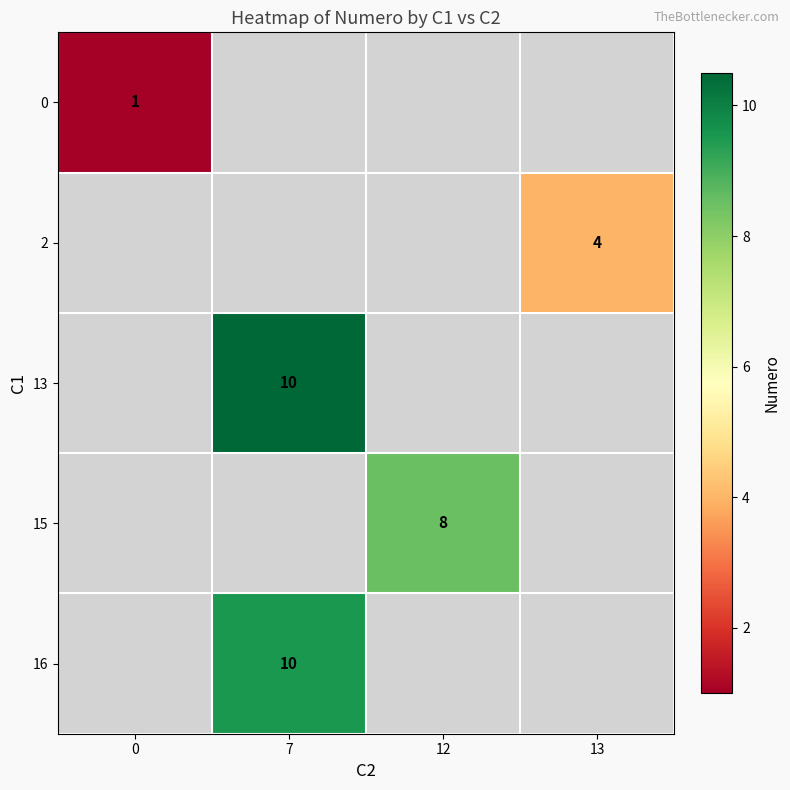

The value of 13 at 7 is 6. True or false?

False